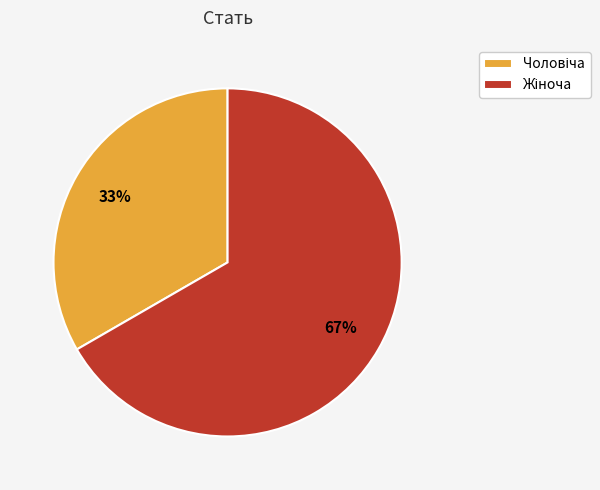

Is there a majority slice in this chart?

Yes